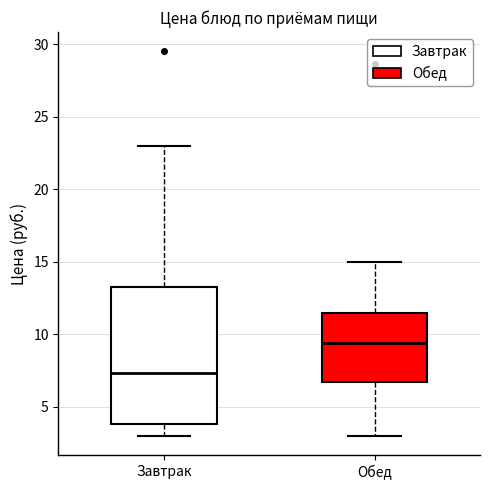

Which box's median line is the highest?

Обед